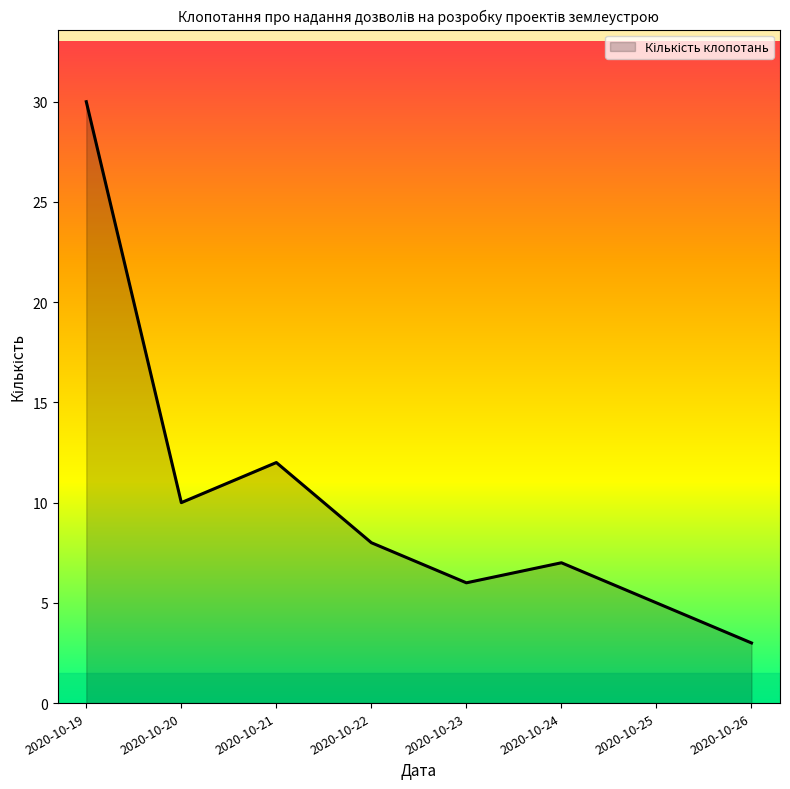

Is it true that the value at 2020-10-20 is 10?

True